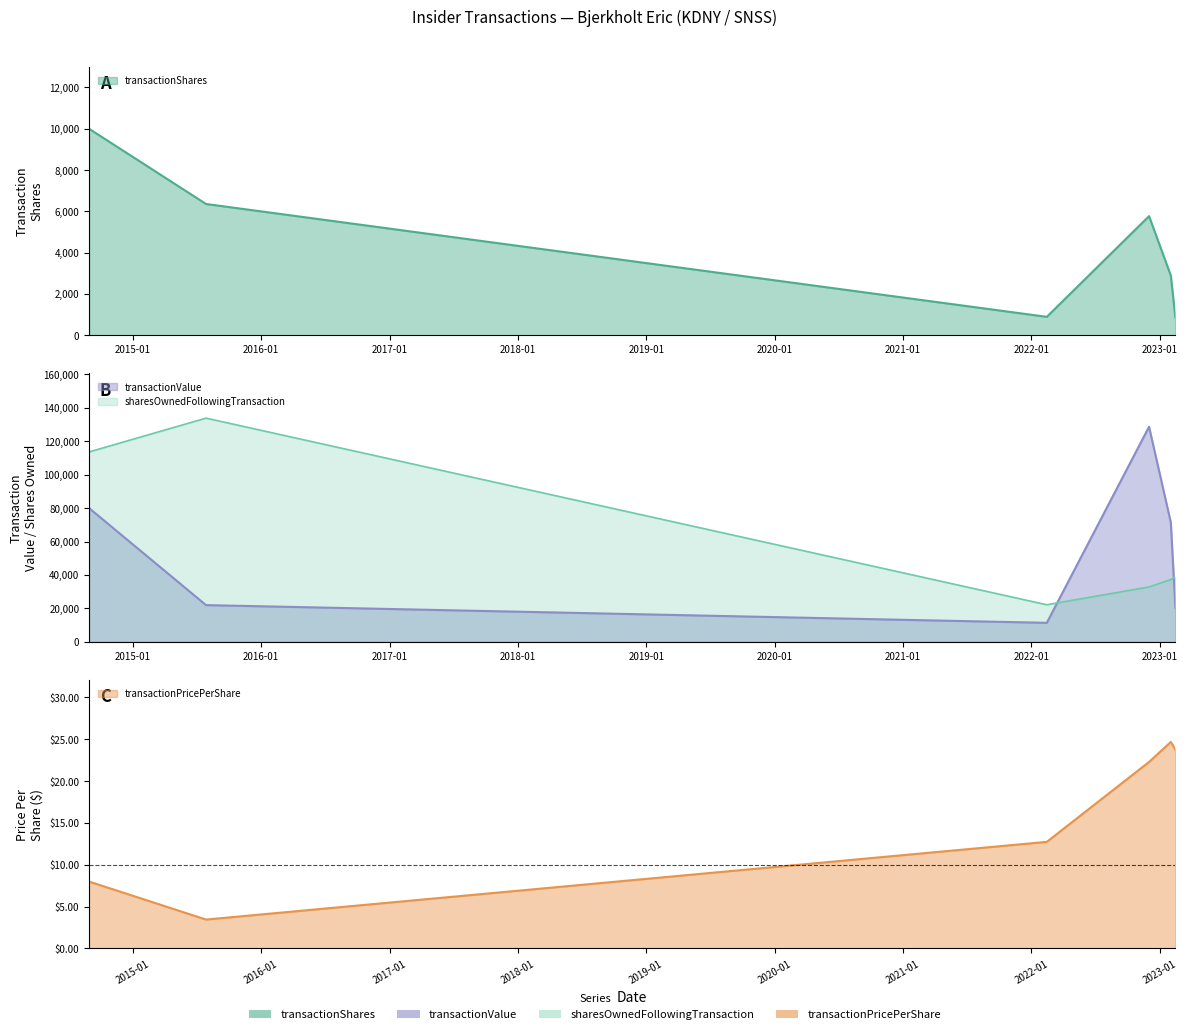

What is the greatest value displayed?

133740.0